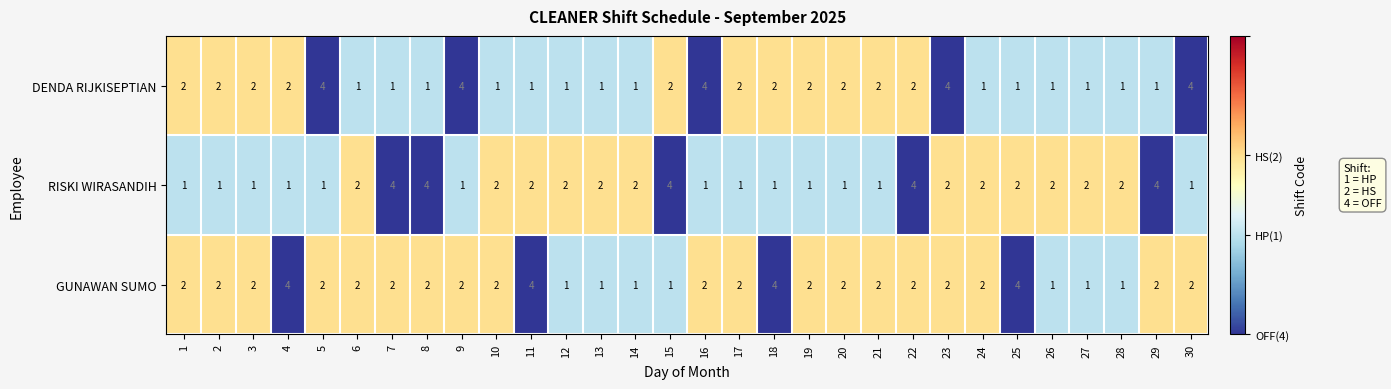

Rank the series at 29 from lowest to highest value.

DENDA RIJKISEPTIAN, GUNAWAN SUMO, RISKI WIRASANDIH